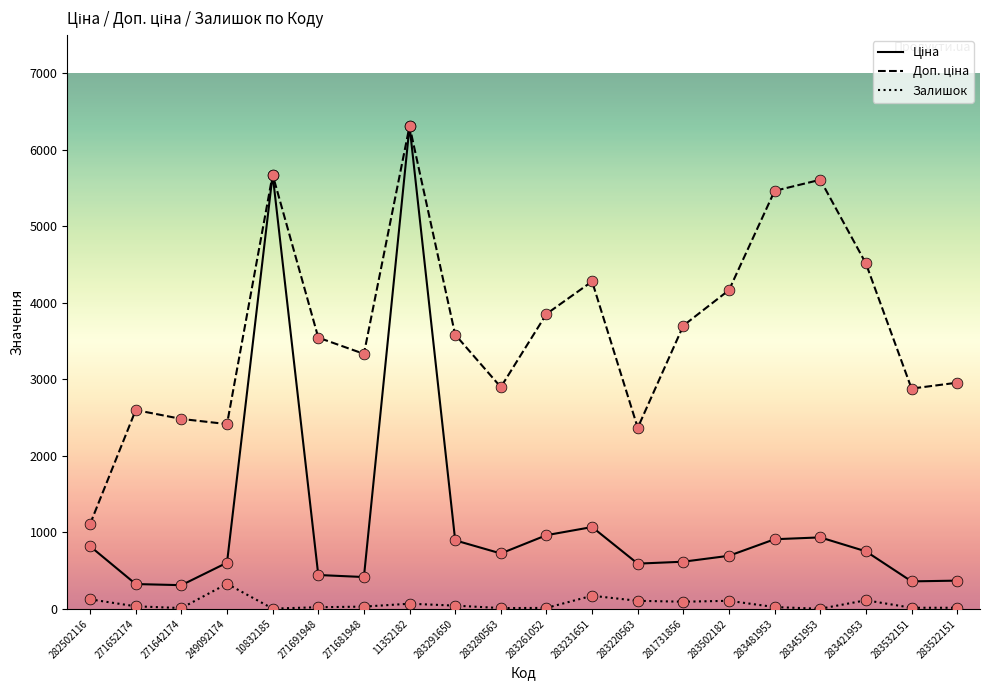

Is it true that Залишок equals 15.0 at 283522151?

True